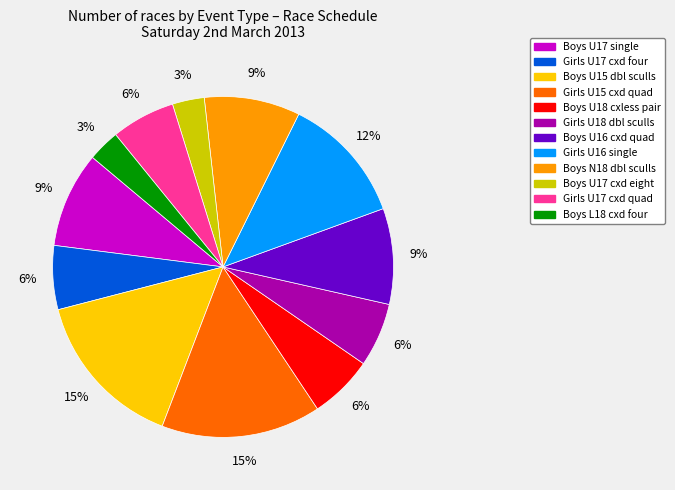

Does any single category account for the majority?

No